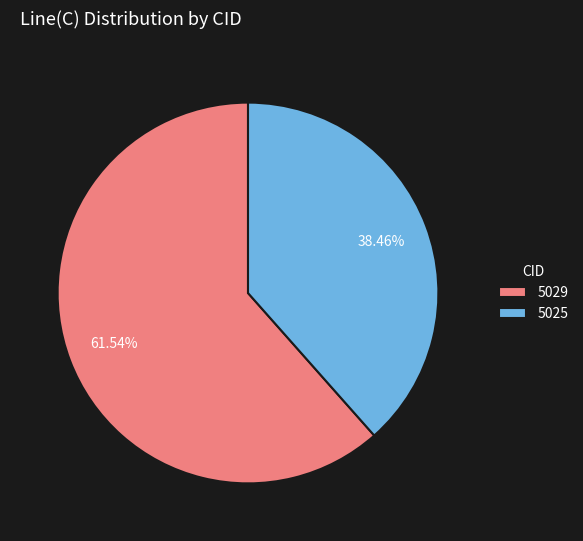

Rank the categories by value from lowest to highest.

5025, 5029